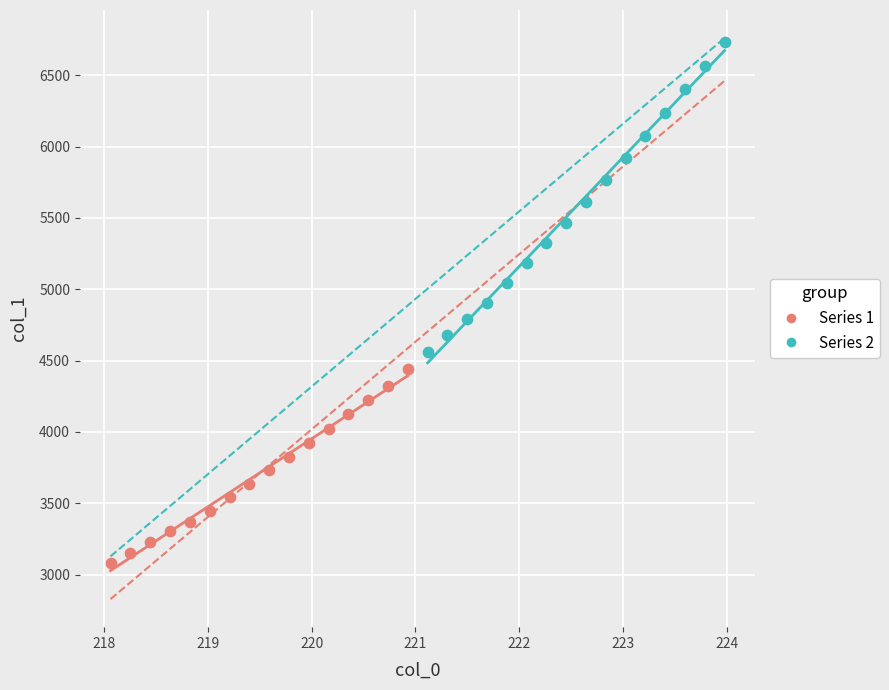

Which series has the widest spread of Y values?

Series 2